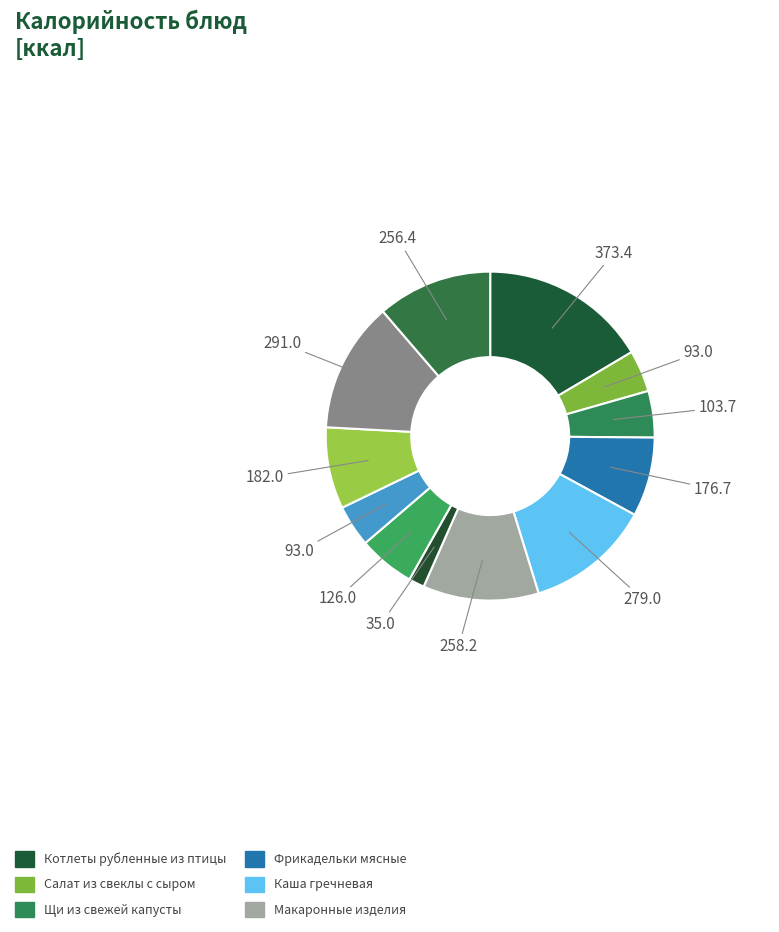

Count the number of slices in the pie.

12